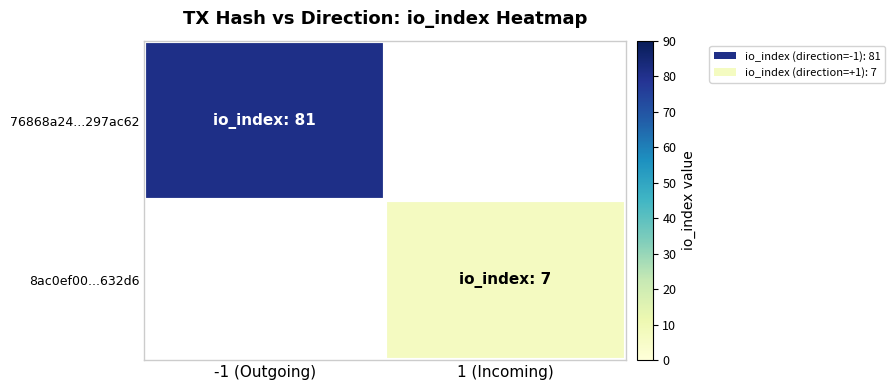

Rank the series by their average value, from highest to lowest.

76868a24...297ac62, 8ac0ef00...632d6